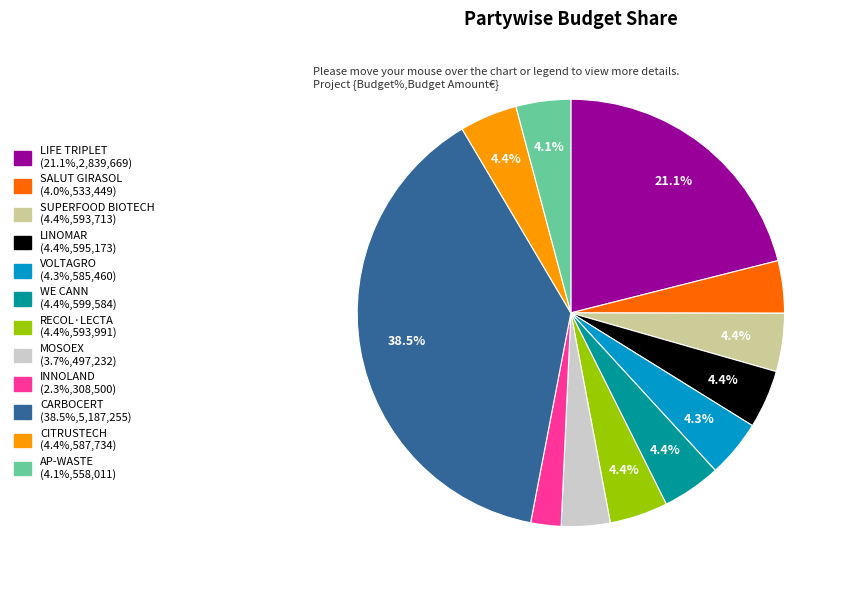

To the nearest percent, what is the combined percentage of AP-WASTE and CITRUSTECH?

8%